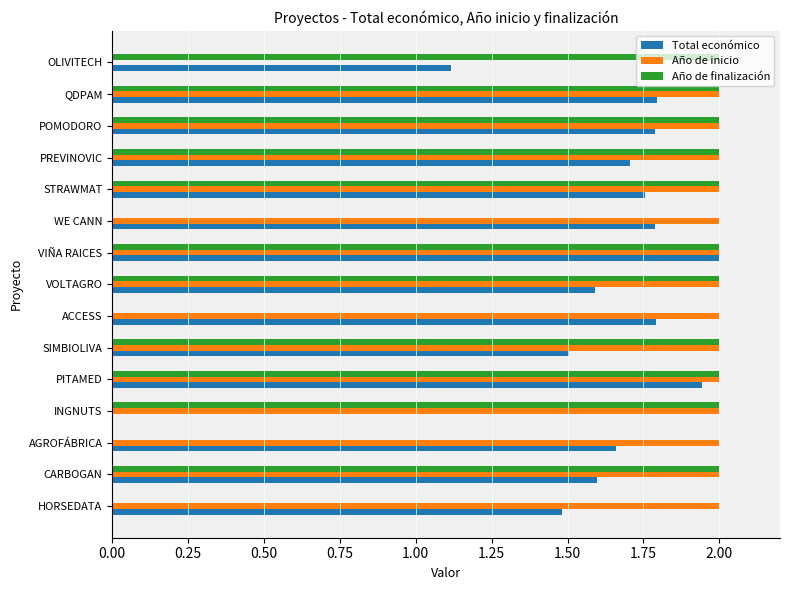

Between VIÑA RAICES and POMODORO, which series saw the biggest shift?

Total económico